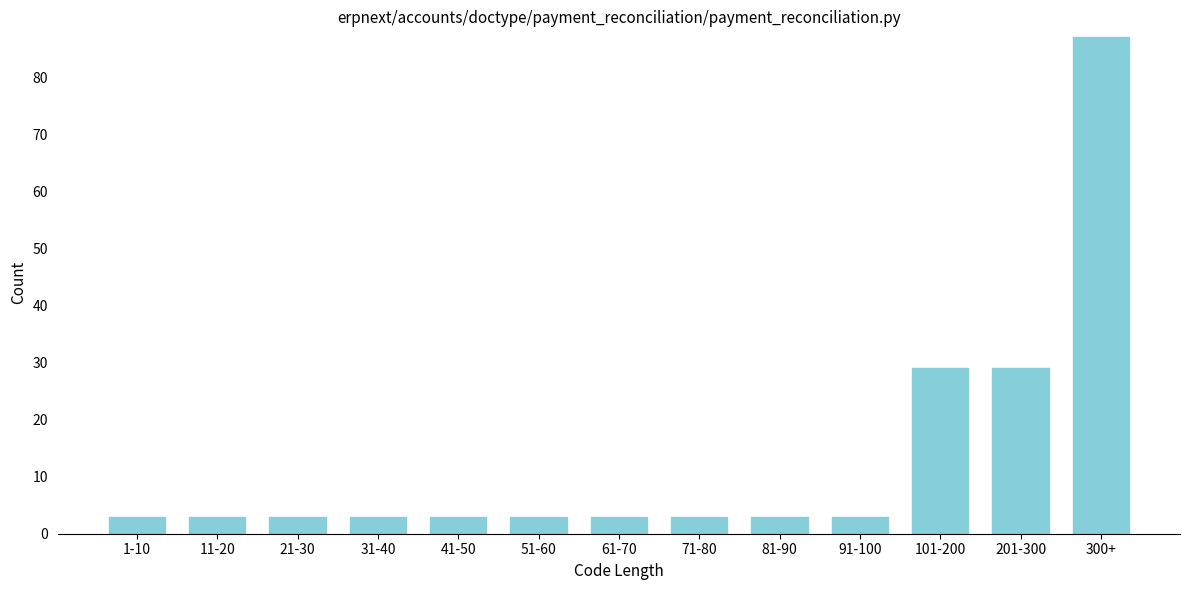

Reading right to left, extract all data points from this chart.

87	29	29	3	3	3	3	3	3	3	3	3	3